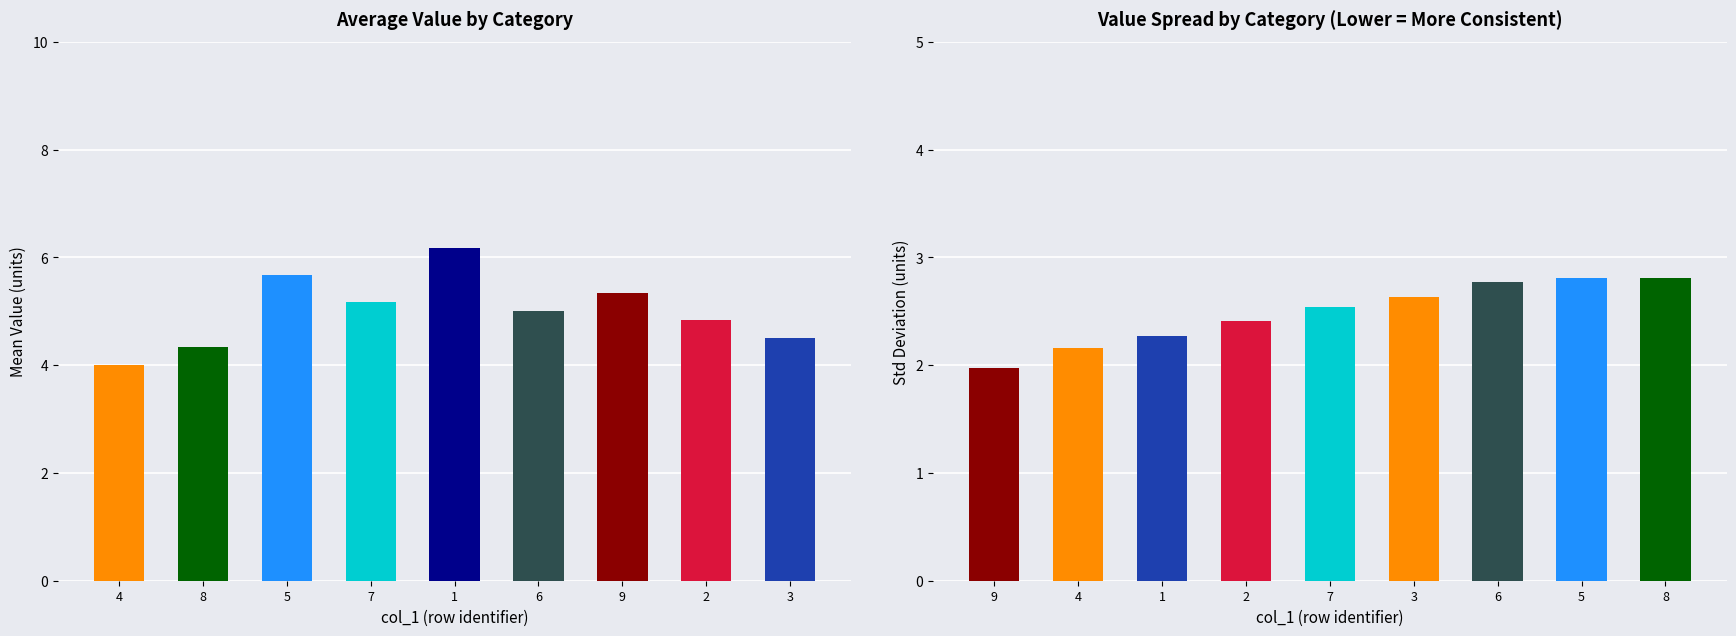

Between 8 and 9, which is larger?

9